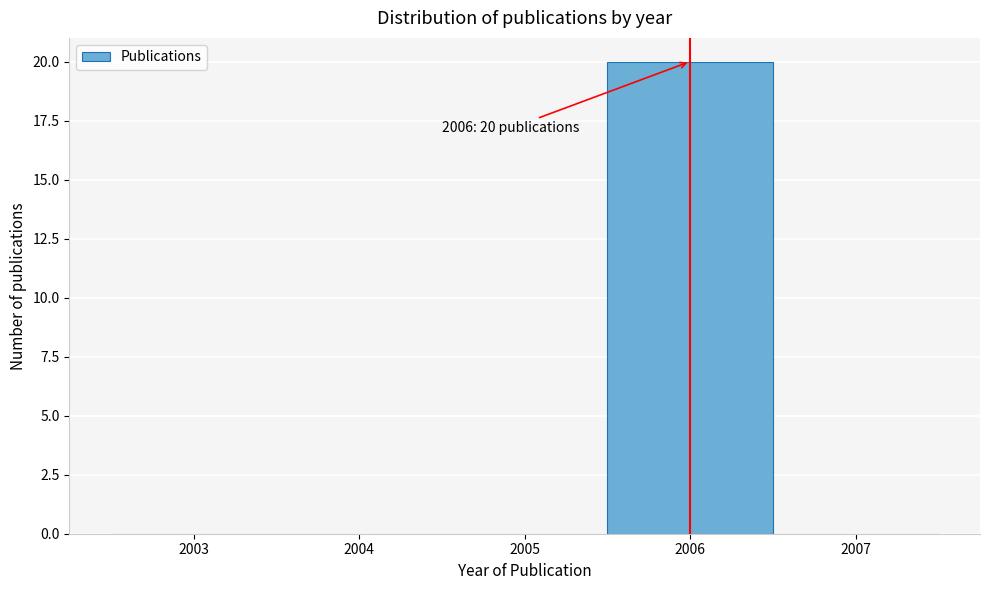

Over which range of the x-axis is the bar tallest?

2005.5 to 2006.5